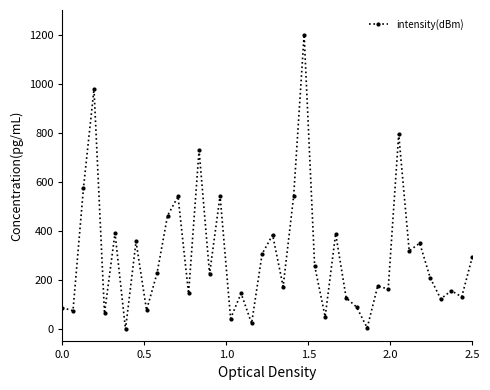

What is the difference between the maximum and minimum values?

1200.0